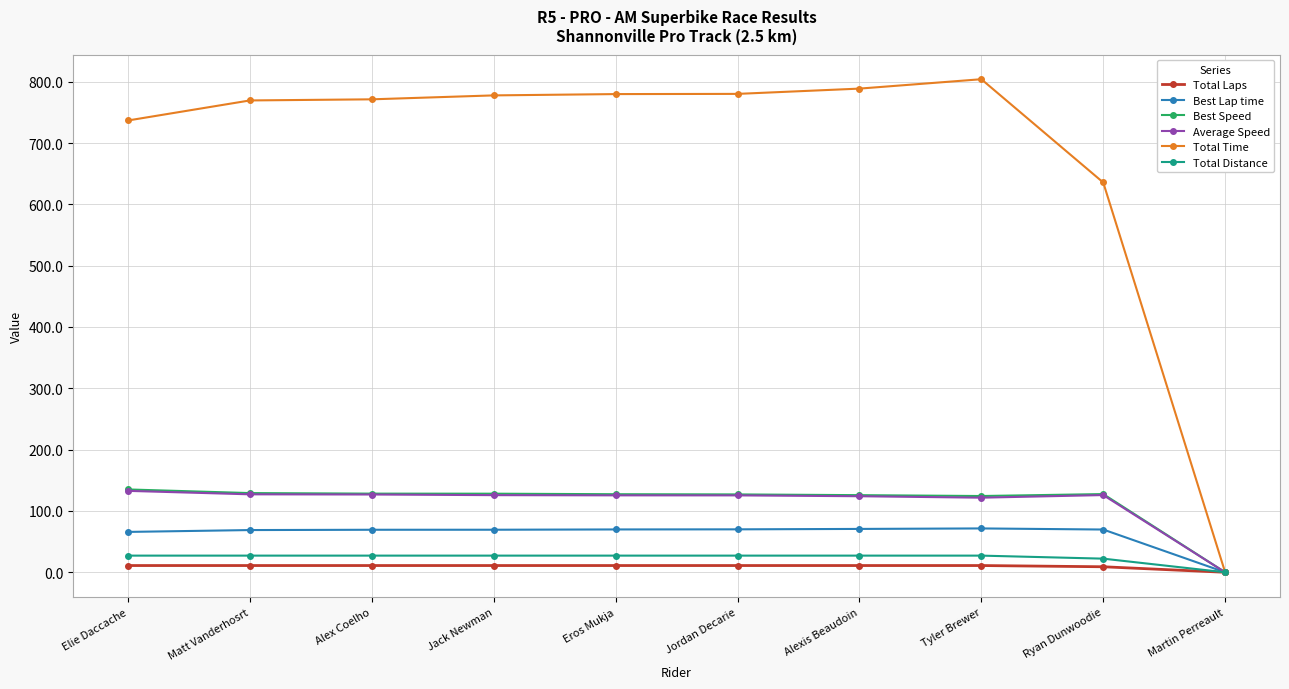

Is the value of Total Laps at Eros Mukja greater than the value of Best Speed at Eros Mukja?

No